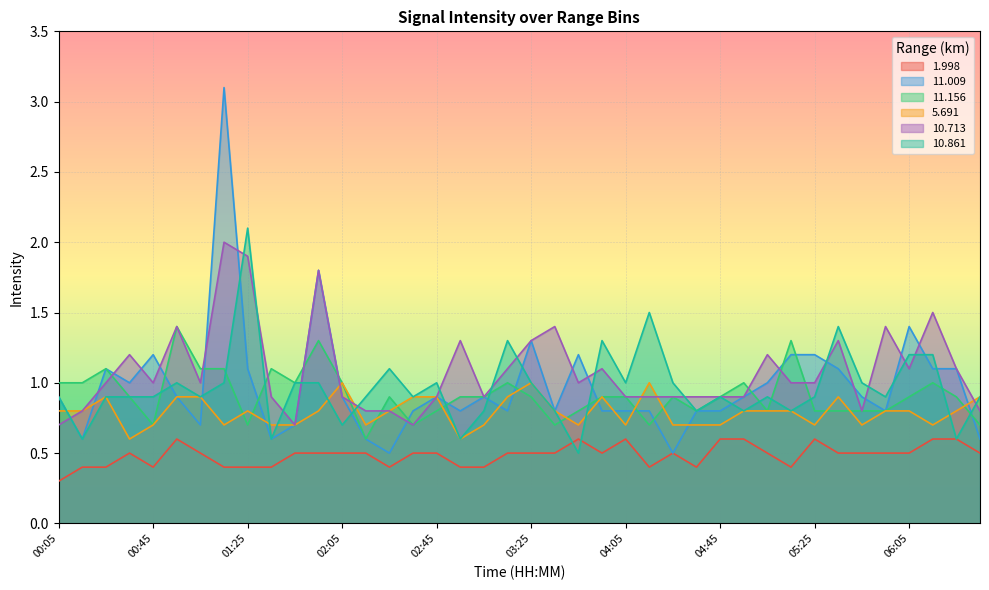

What is the spread (max minus min) of values at 03:15?

0.8